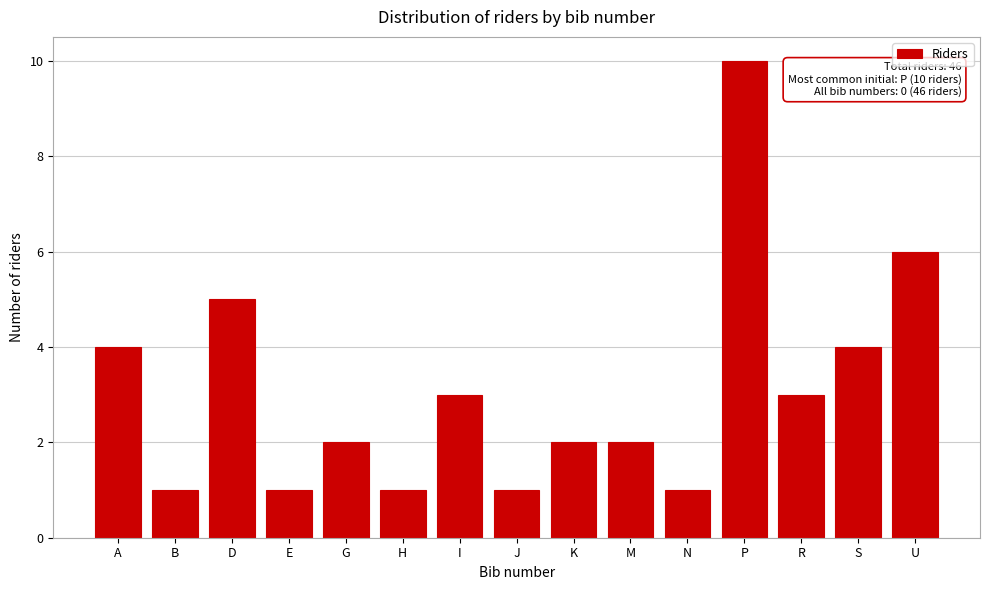

Reading left to right, transcribe all the data shown in this chart.

A=4	B=1	D=5	E=1	G=2	H=1	I=3	J=1	K=2	M=2	N=1	P=10	R=3	S=4	U=6